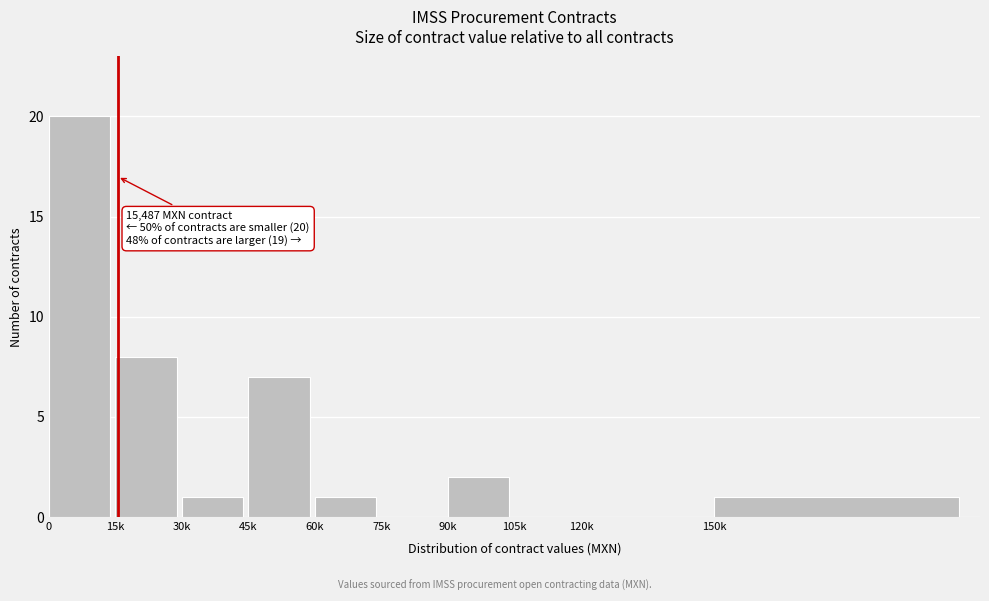

Reading left to right, transcribe all the data shown in this chart.

0=20	15k=8	30k=1	45k=7	60k=1	75k=0	90k=2	105k=0	120k=0	150k=1